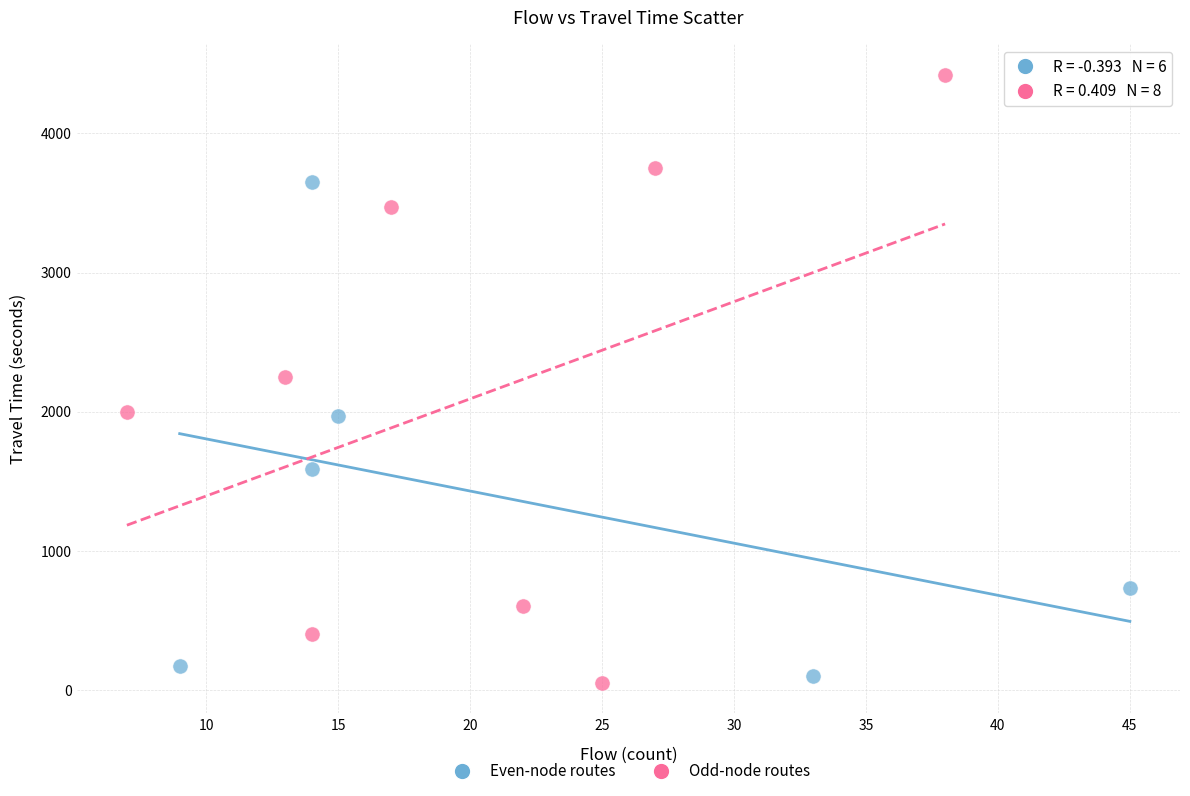

Which series has the widest spread of Y values?

Odd-node routes